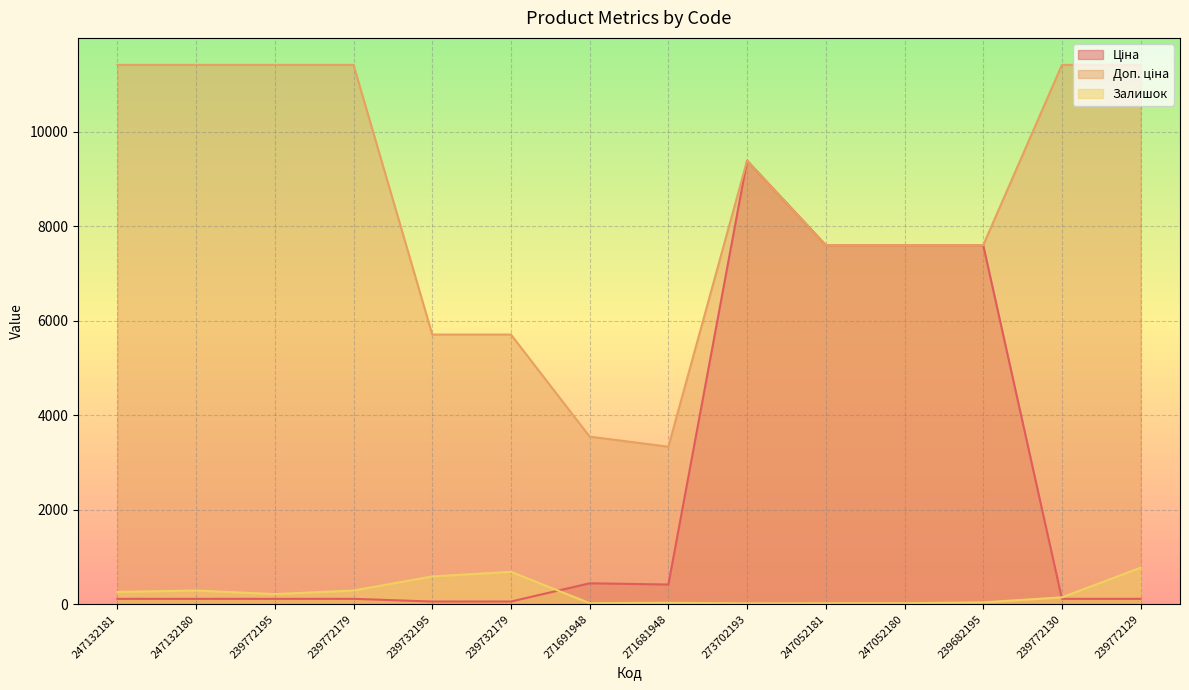

Where is Залишок nearest to the value 395?

247132180